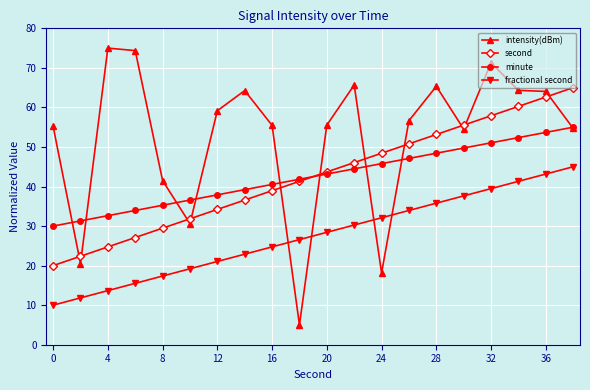

True or false: second has more than 1 points higher than both neighbors.

False